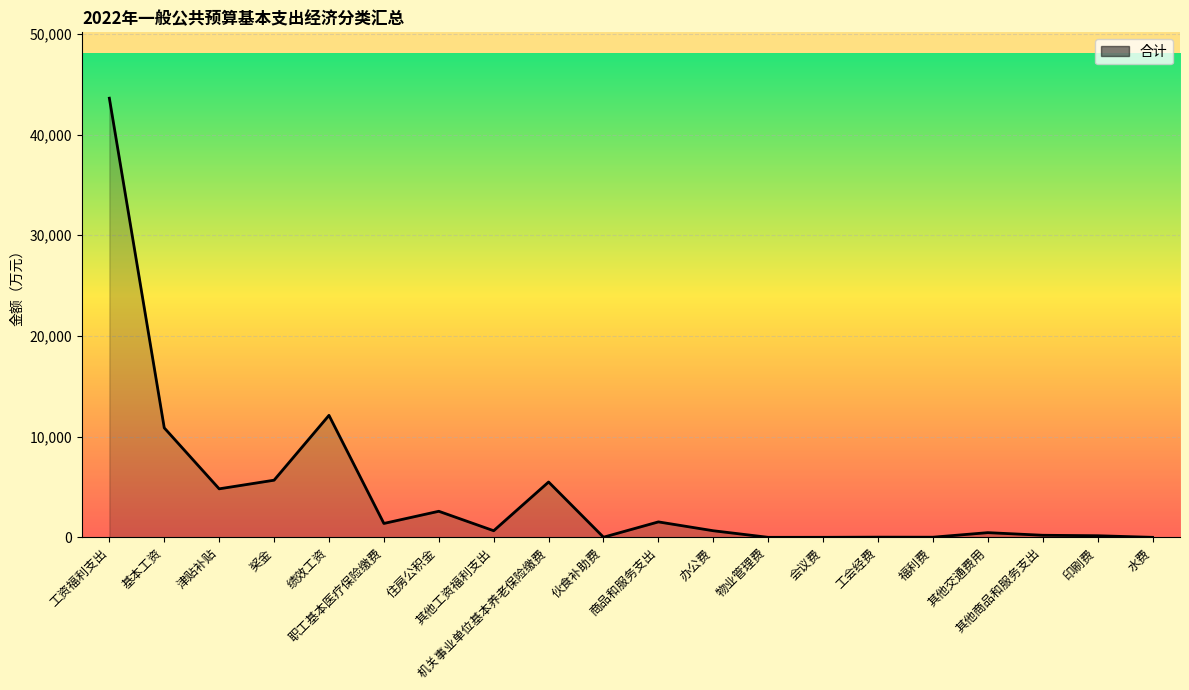

What is the greatest value displayed?

43609.2